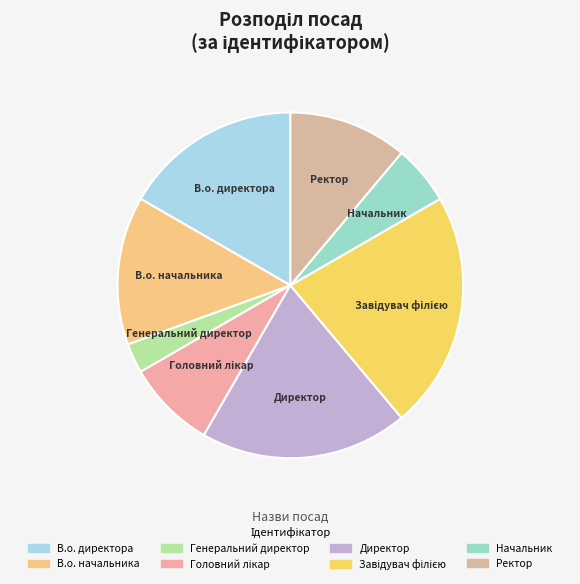

Is it true that Генеральний директор is 16% of the pie?

False